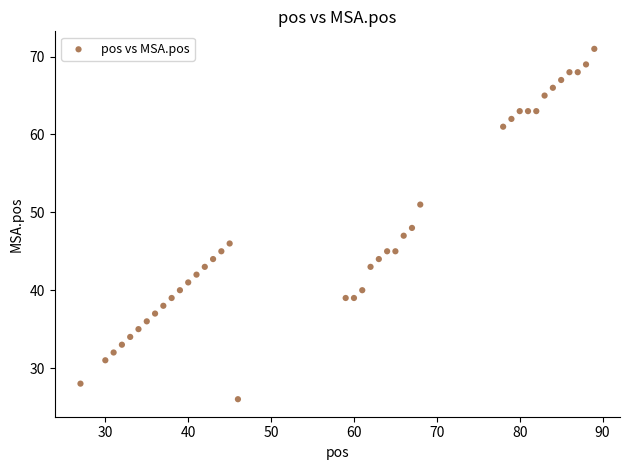

What is the range of X values (max minus min)?

62